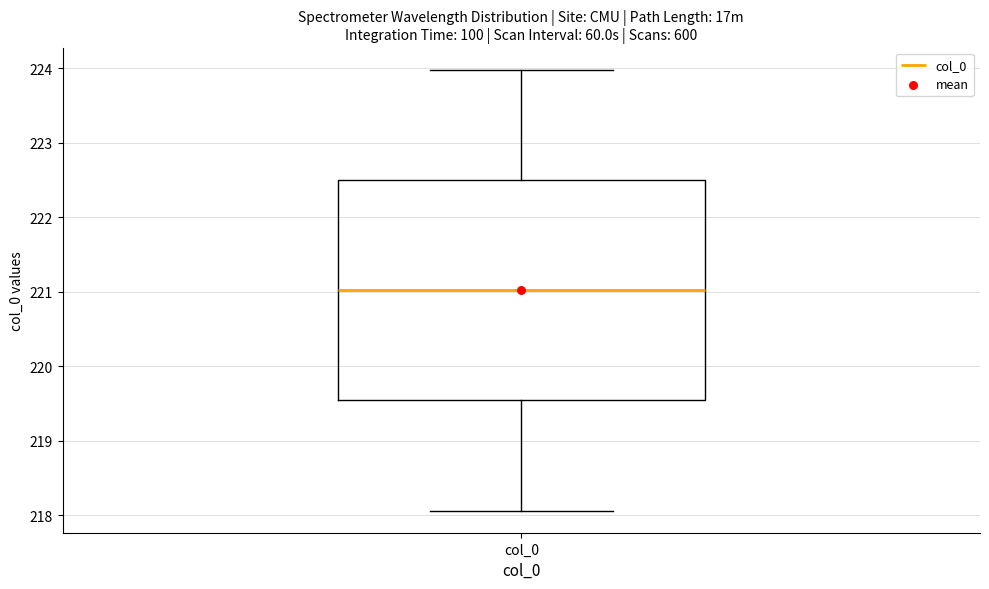

Transcribe this box plot: give where the median line is, the range the box spans, and where the two whiskers end, as read against the y-axis. The values are not printed on the chart, so give them approximately, as read against the axis.

median 221.0, box 219.5 to 222.5, whiskers 218.1 to 224.0